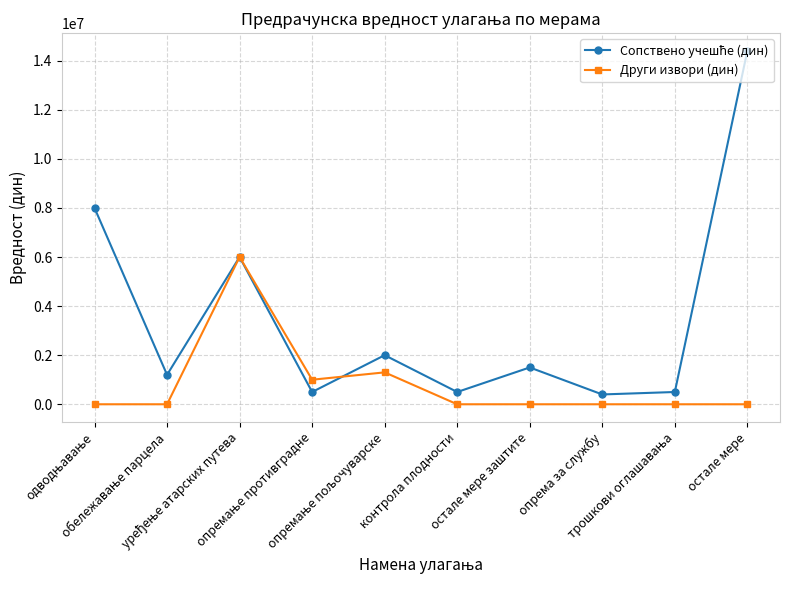

How many data points in Други извори (дин) are above 0?

3